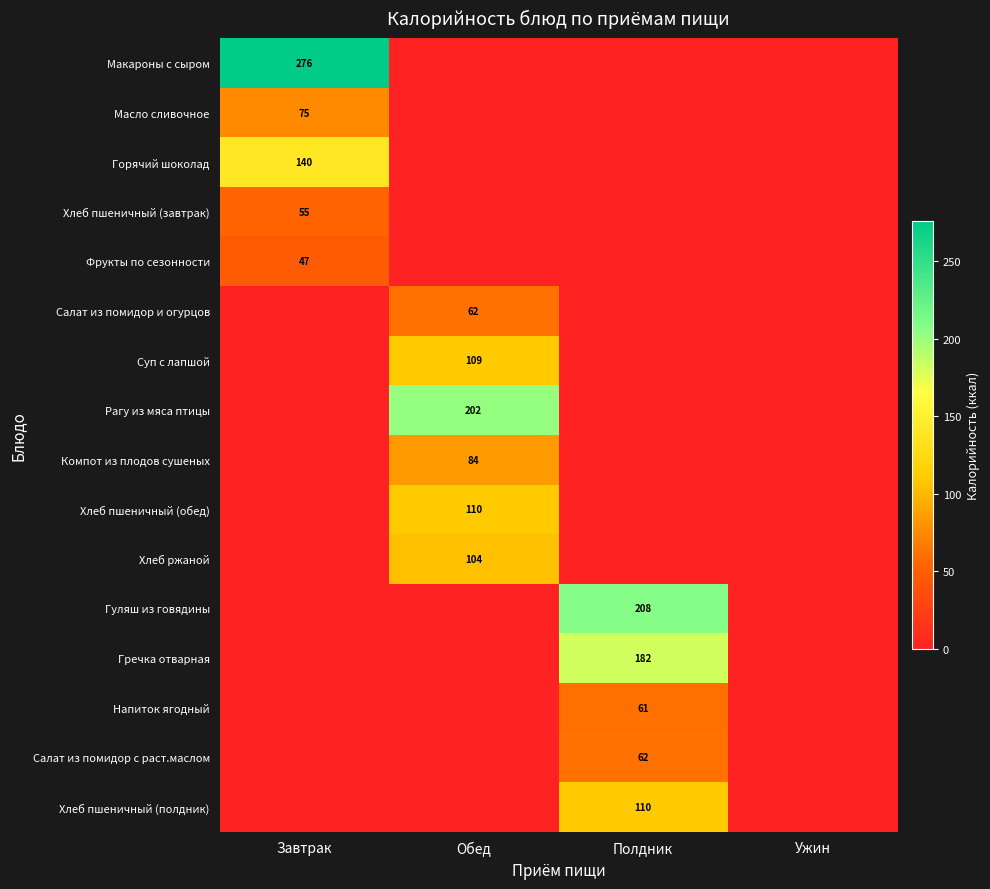

The value of Фрукты по сезонности at Завтрак is 47. True or false?

True